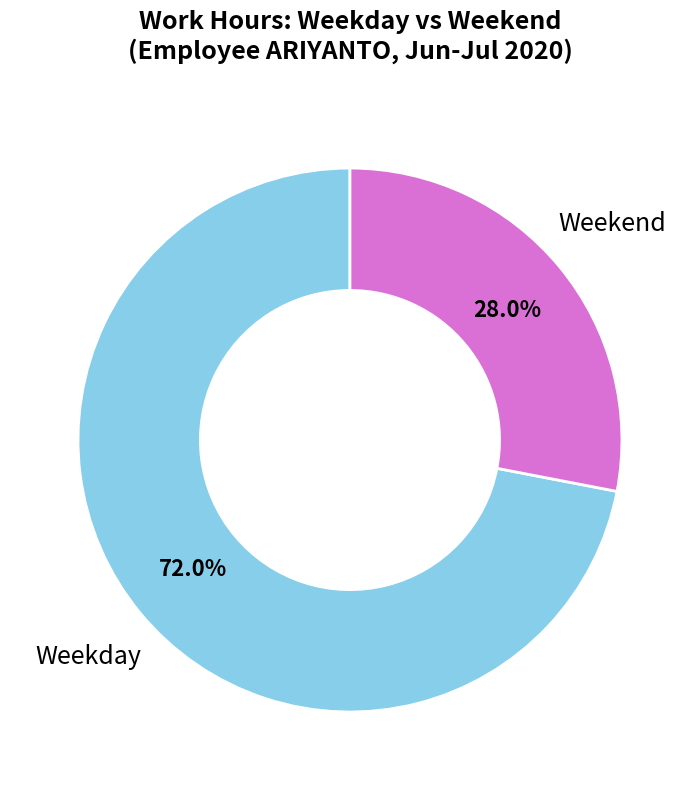

How many slices are in this pie chart?

2